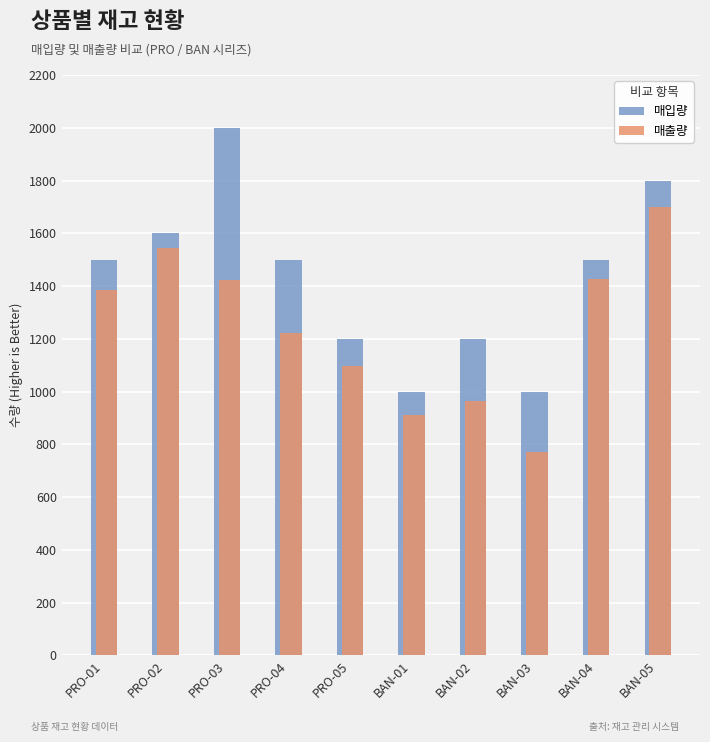

Read the 매출량 value at BAN-04.

1426